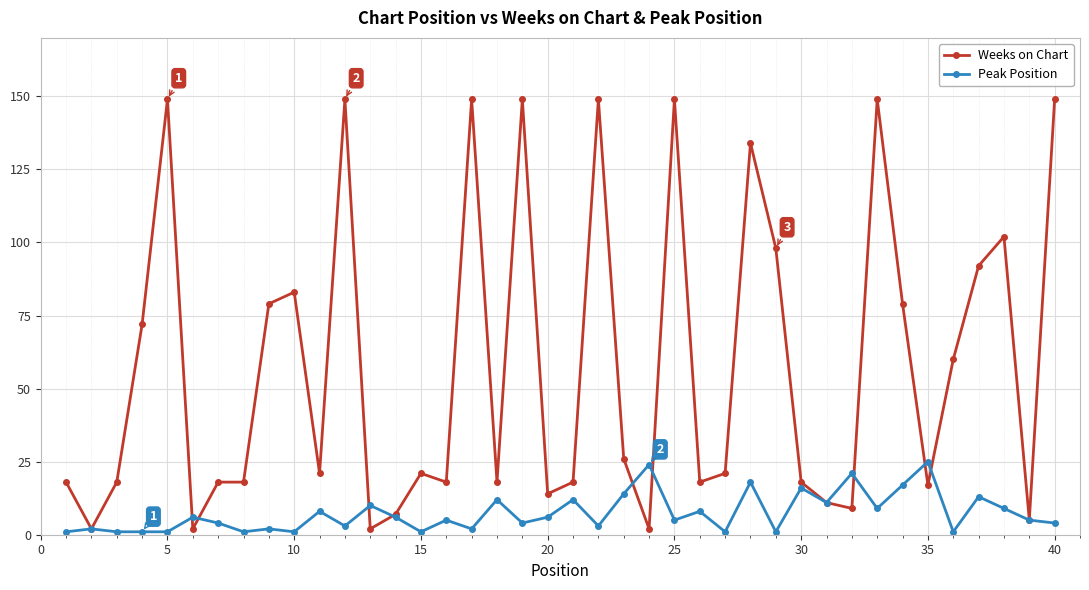

Which series has the widest spread of values?

Weeks on Chart